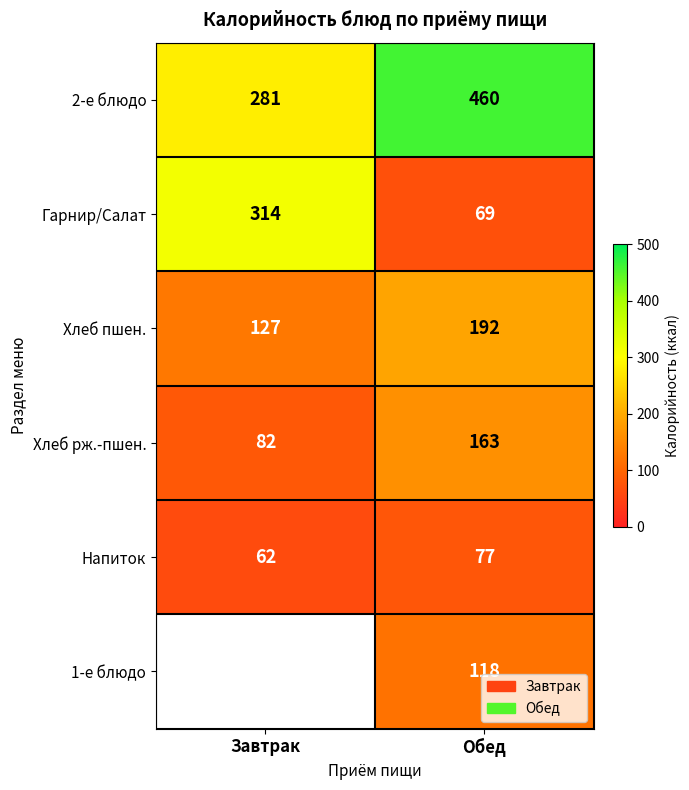

The Хлеб пшен. series shows 56 at Завтрак. True or false?

False